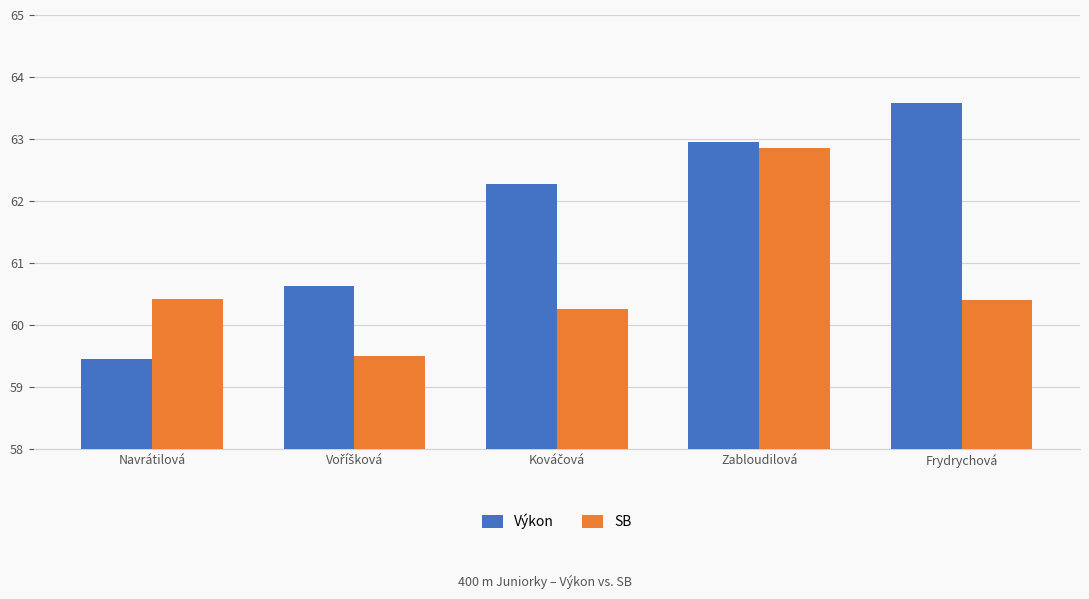

What is the value of the Výkon bar at the 2nd from the left?

60.6